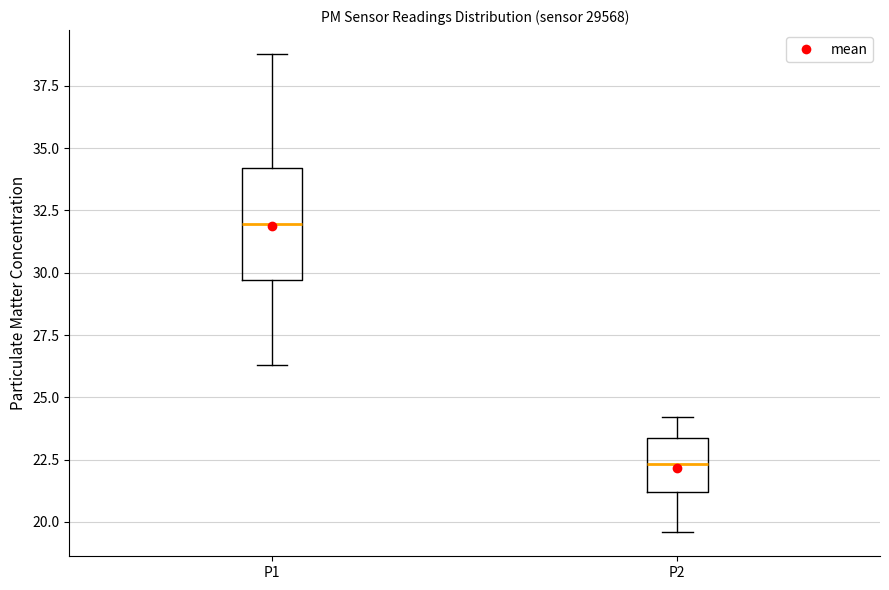

Which box has the lowest median line?

P2